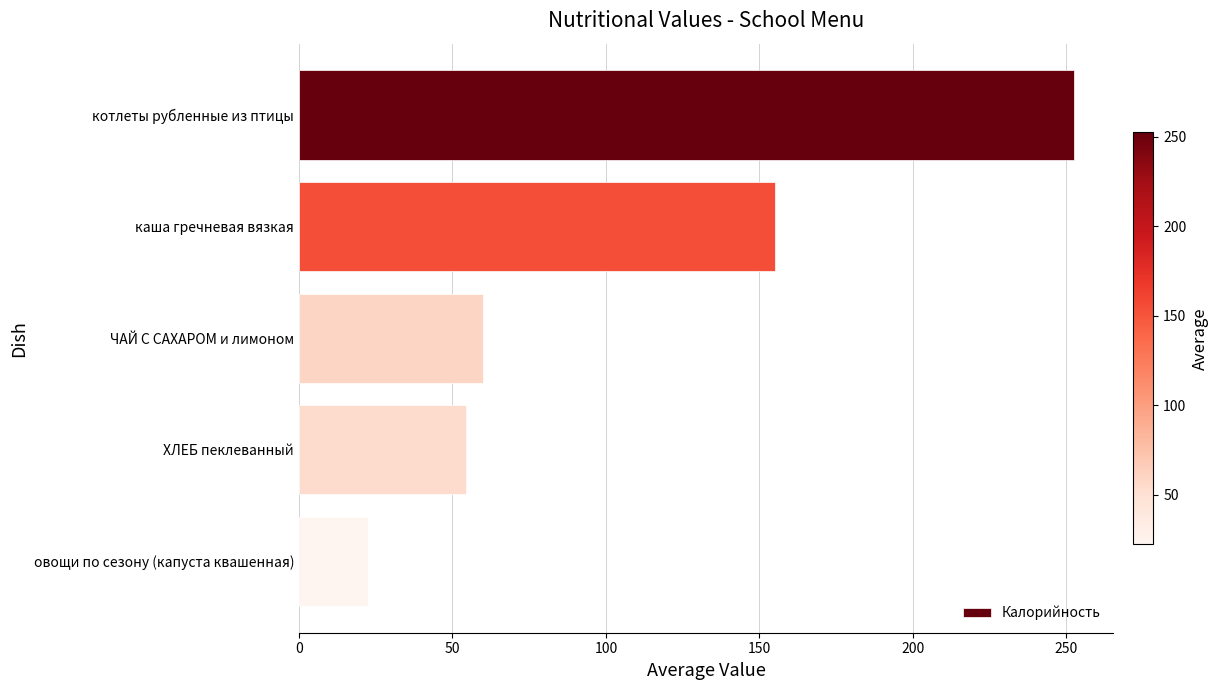

What is the maximum value shown in the chart?

252.6